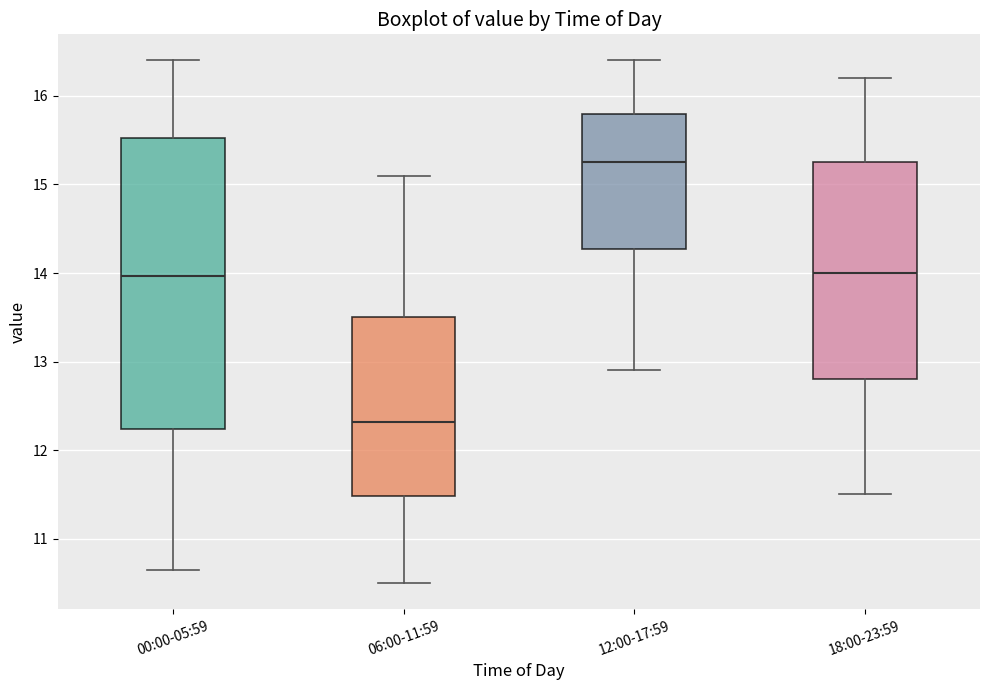

Where does the upper whisker of the box for 00:00-05:59 end on the y-axis? The values are not printed on the chart, so give them approximately, as read against the axis.

16.4